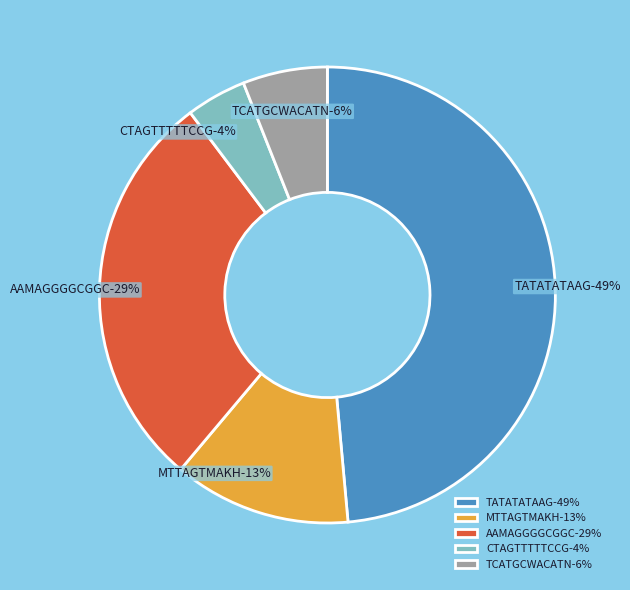

How many segments does this pie chart have?

5